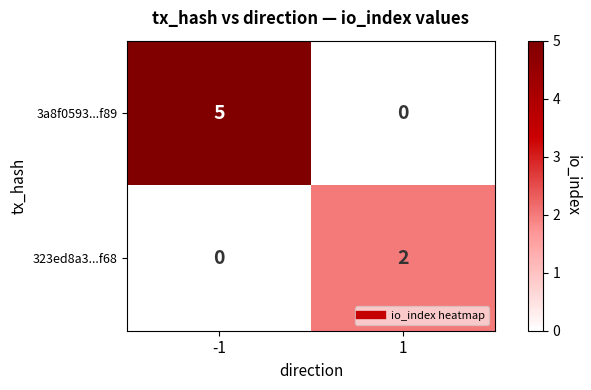

How many series are shown in this chart?

2